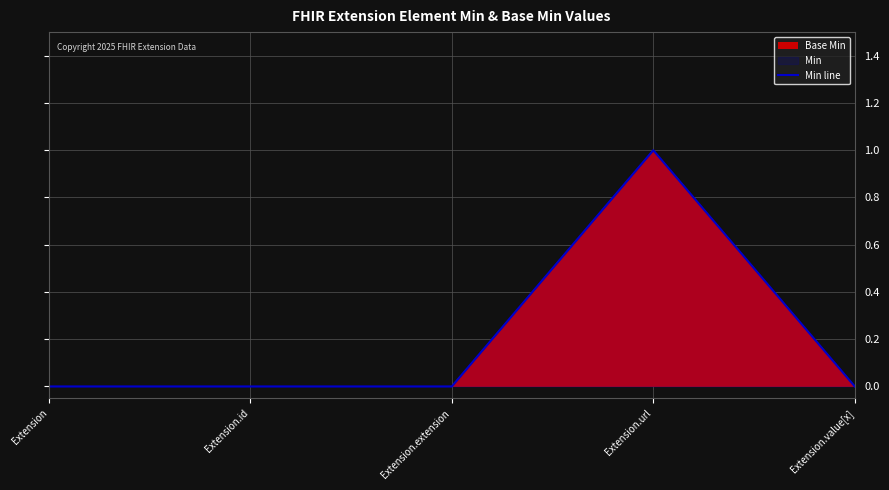

Does the chart display data point markers on the line(s)?

No